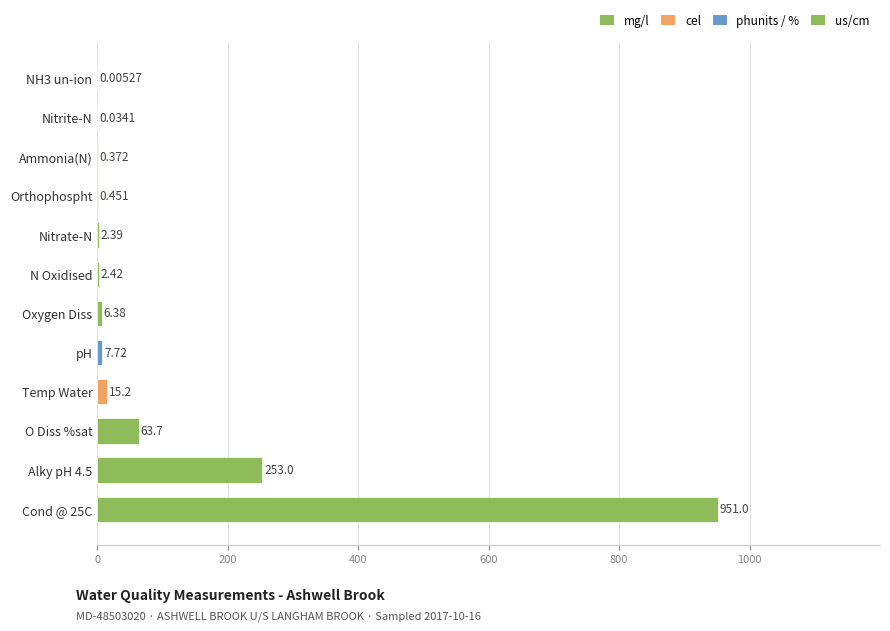

What is the greatest value displayed?

951.0